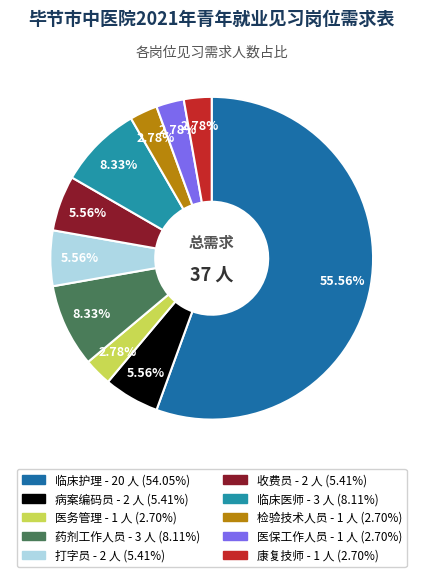

True or false: 病案编码员 accounts for 6% of the total.

True